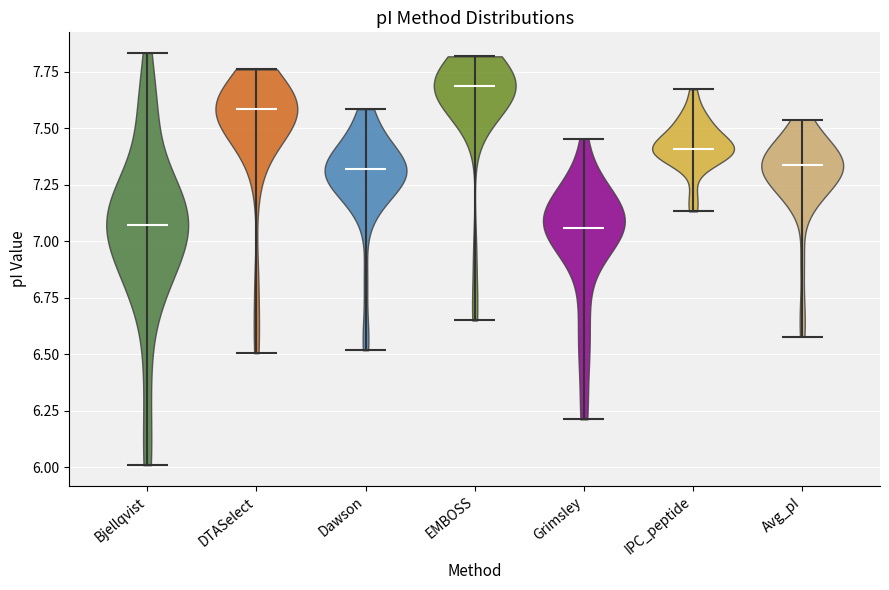

Where does the median line of the violin for DTASelect sit on the y-axis? The values are not printed on the chart, so give them approximately, as read against the axis.

7.60